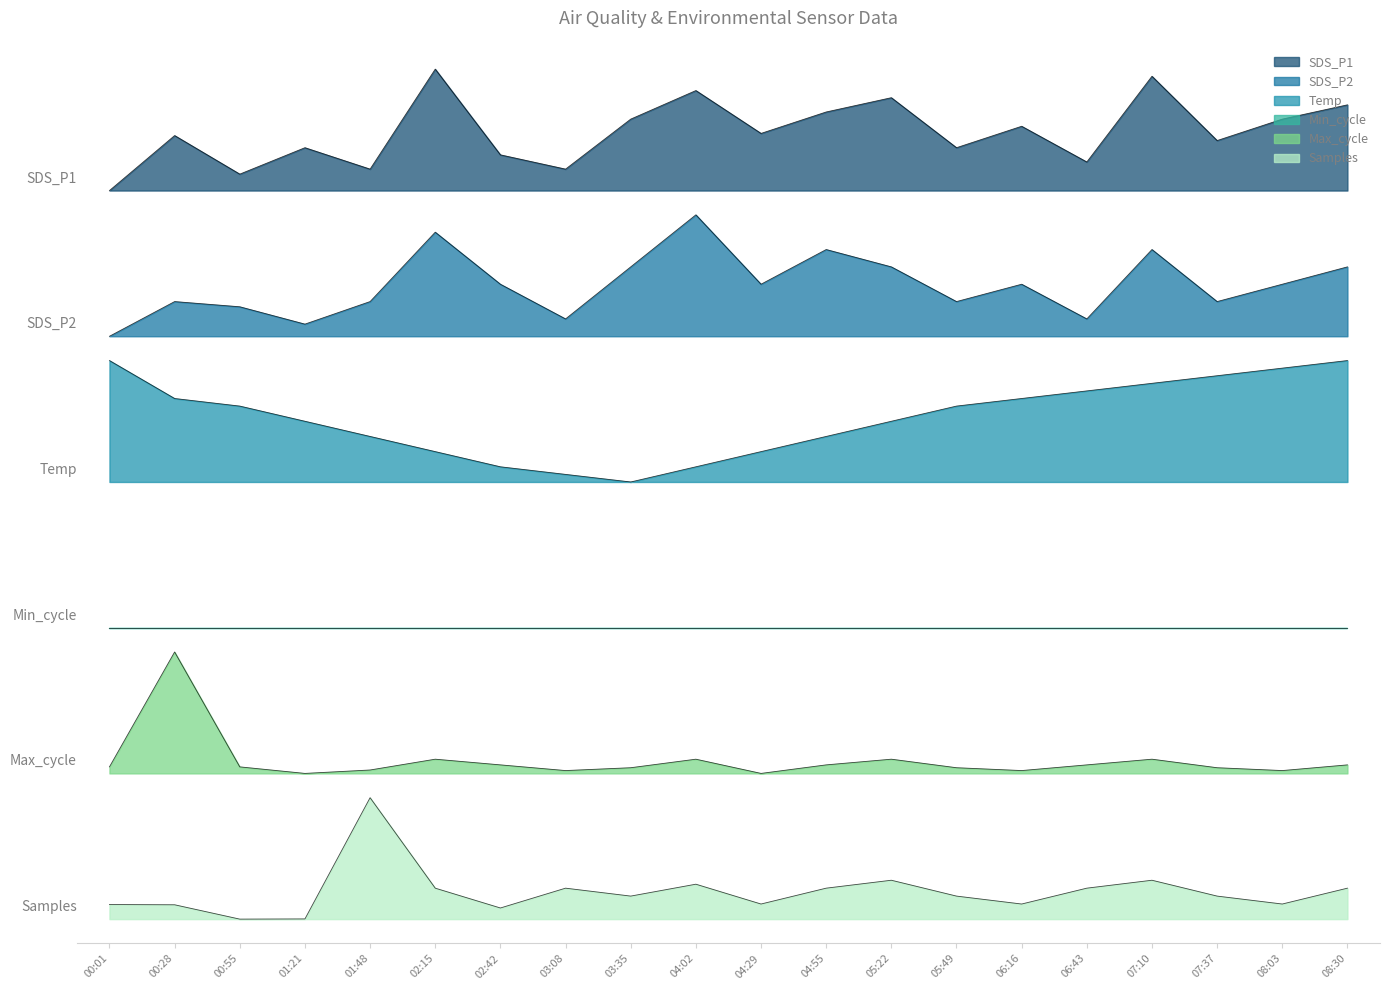

At which label does Samples_scaled reach its minimum?

00:55